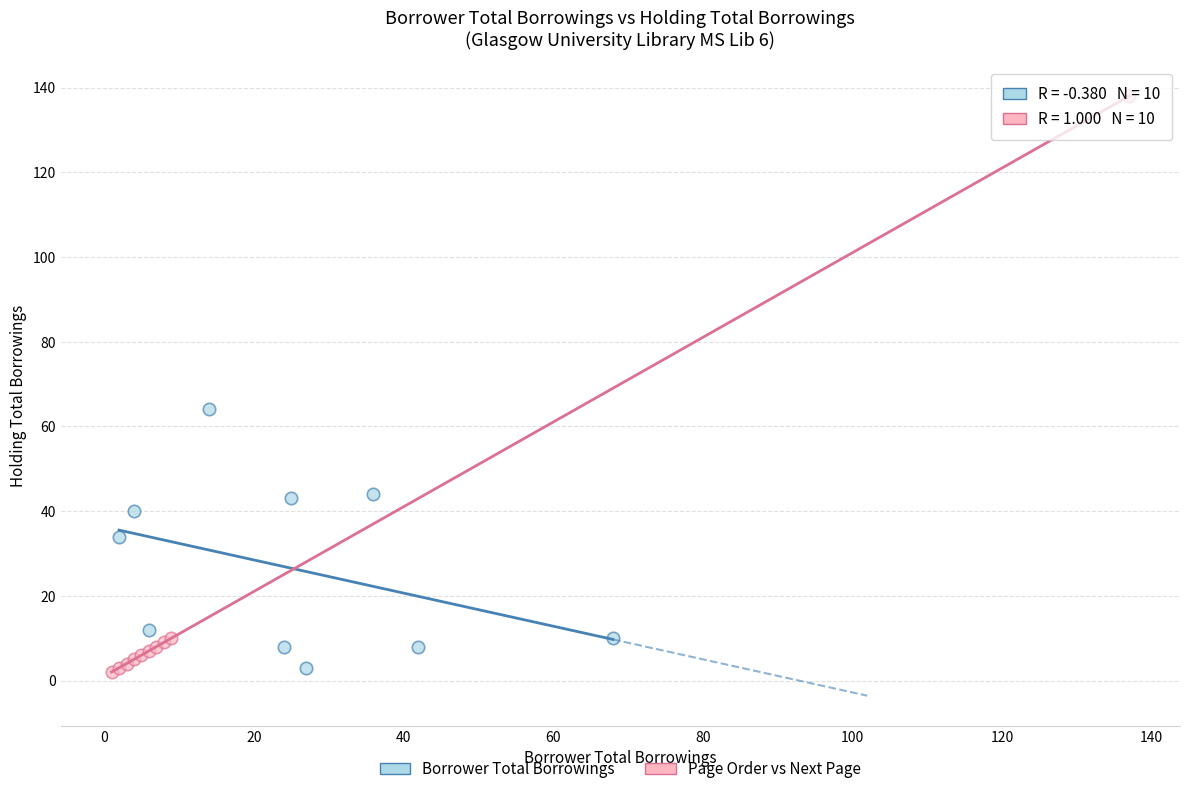

Which series contains the highest Y value?

Page Order vs Next Page